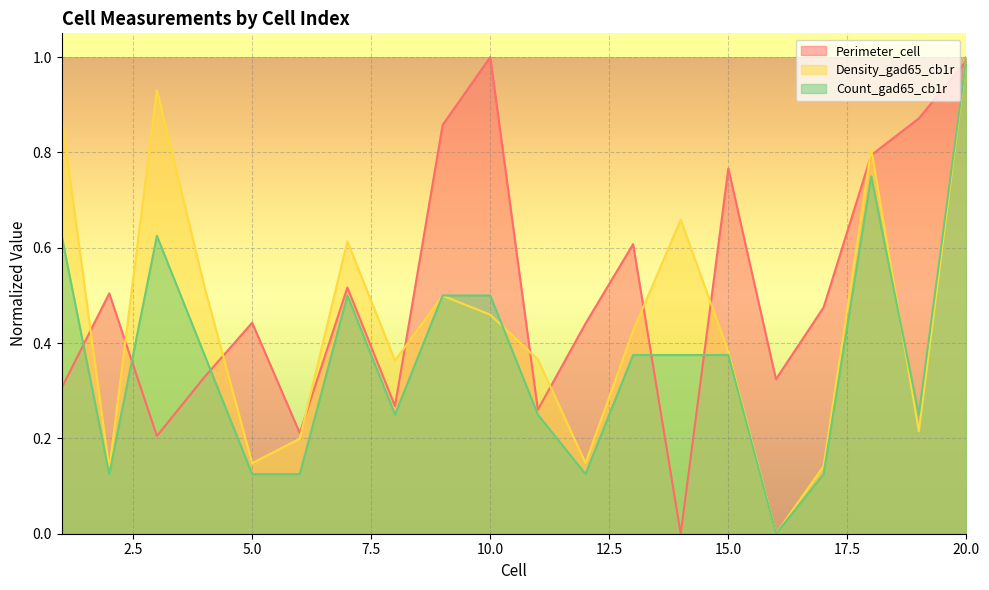

How many intersections are there between Density_gad65_cb1r and Count_gad65_cb1r?

3